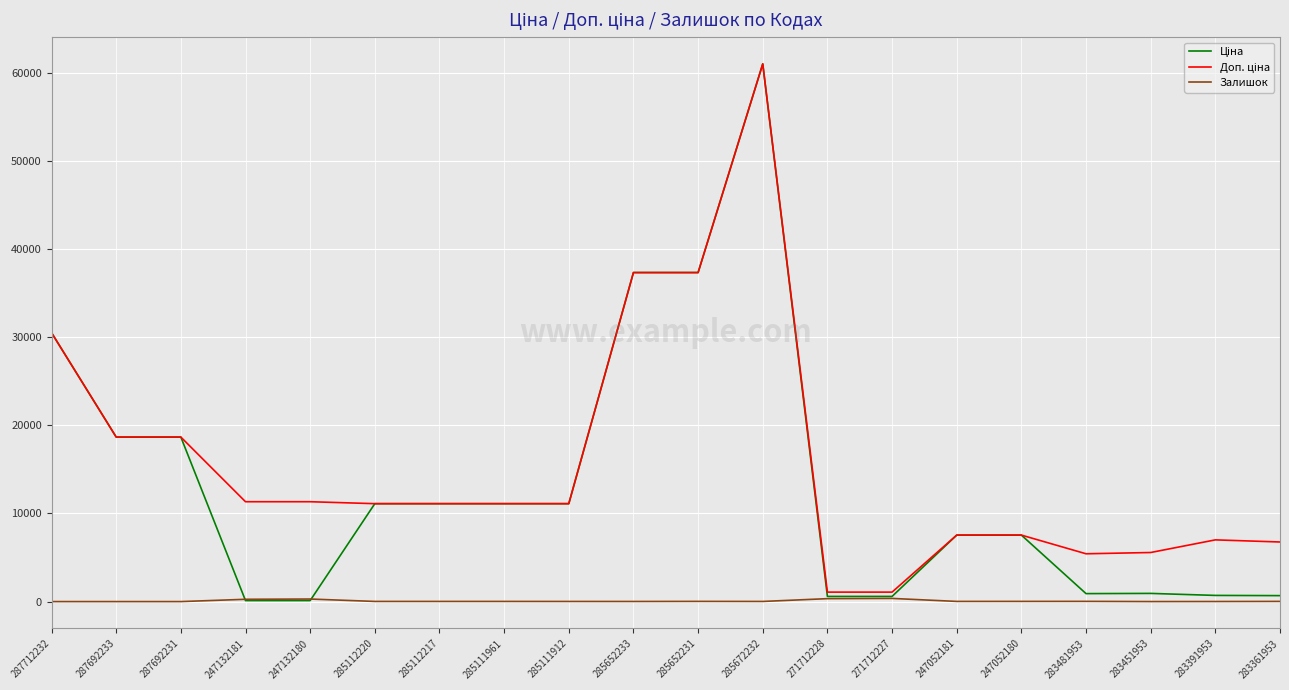

At which category is the sum across all series the highest?

285672232